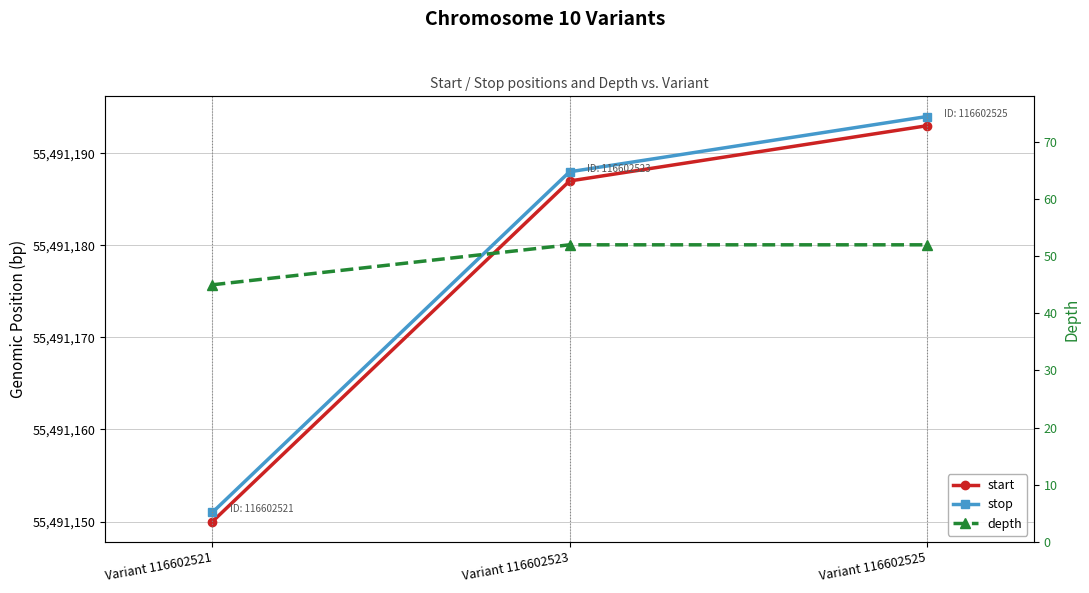

What is the value of the depth point at the 1st from the left?

45